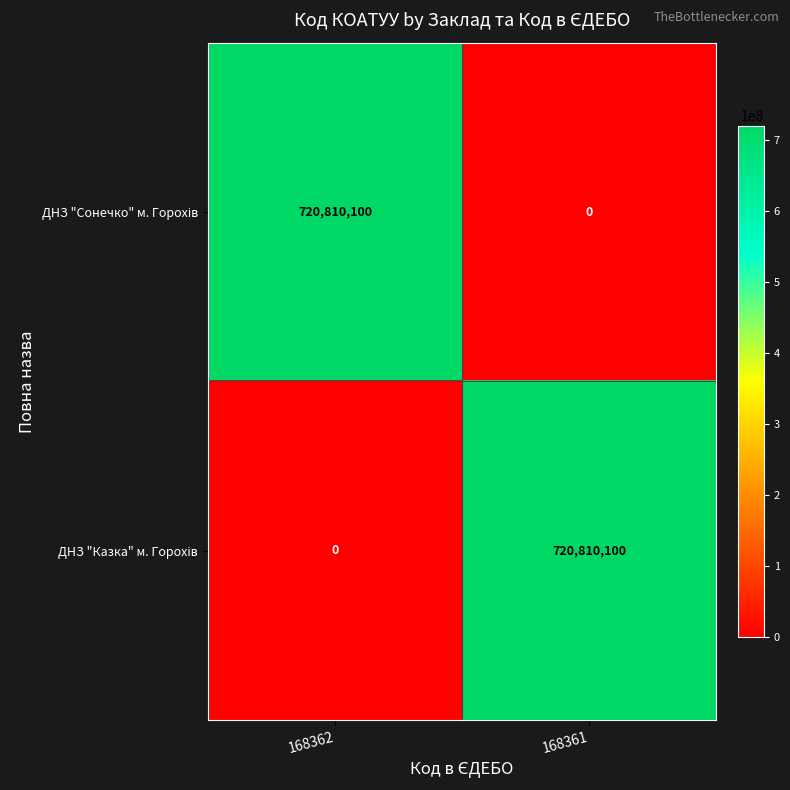

What is the total value across all series at 168361?

720810100